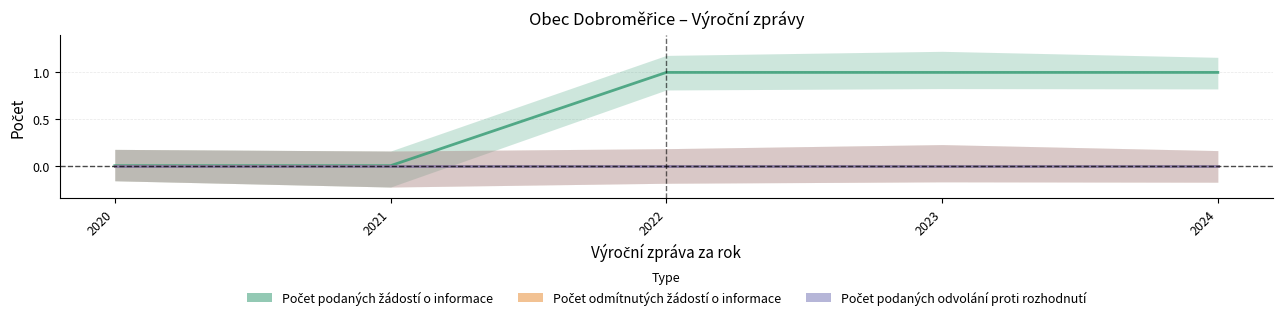

Reading left to right, list all the values displayed in this chart.

Počet podaných žádostí o informace: 0	0	1	1	1
Počet odmítnutých žádostí o informace: 0	0	0	0	0
Počet podaných odvolání proti rozhodnutí: 0	0	0	0	0